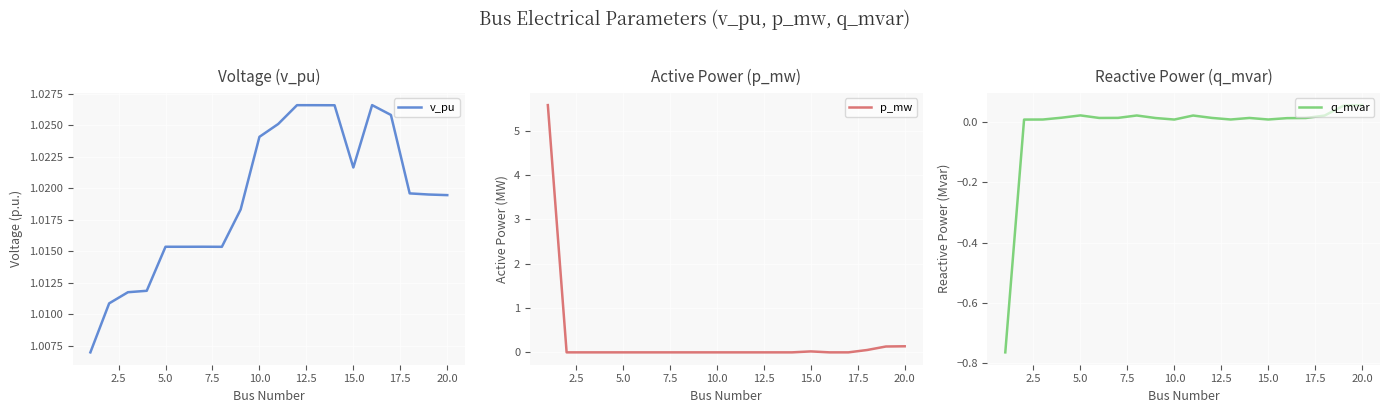

Reading left to right, list all the values displayed in this chart.

v_pu: 1.0	1.0	1.0	1.0	1.0	1.0	1.0	1.0	1.0	1.0	1.0	1.0	1.0	1.0	1.0	1.0	1.0	1.0	1.0	1.0
p_mw: 5.6	0.0	0.0	0.0	0.0	0.0	0.0	0.0	0.0	0.0	0.0	0.0	0.0	0.0	0.0	0.0	0.0	0.1	0.1	0.1
q_mvar: -0.8	0.0	0.0	0.0	0.0	0.0	0.0	0.0	0.0	0.0	0.0	0.0	0.0	0.0	0.0	0.0	0.0	0.0	0.1	0.1